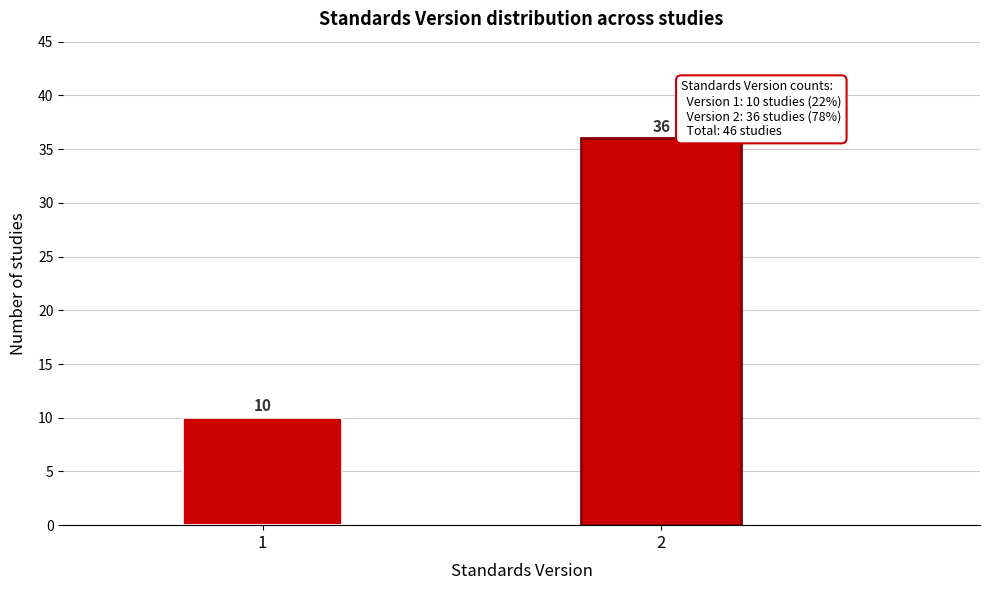

Reading left to right, transcribe all the data shown in this chart.

10	36